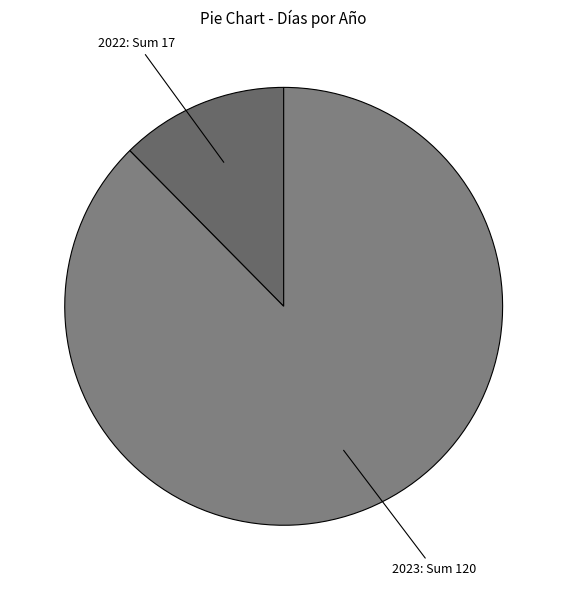

How many segments does this pie chart have?

2